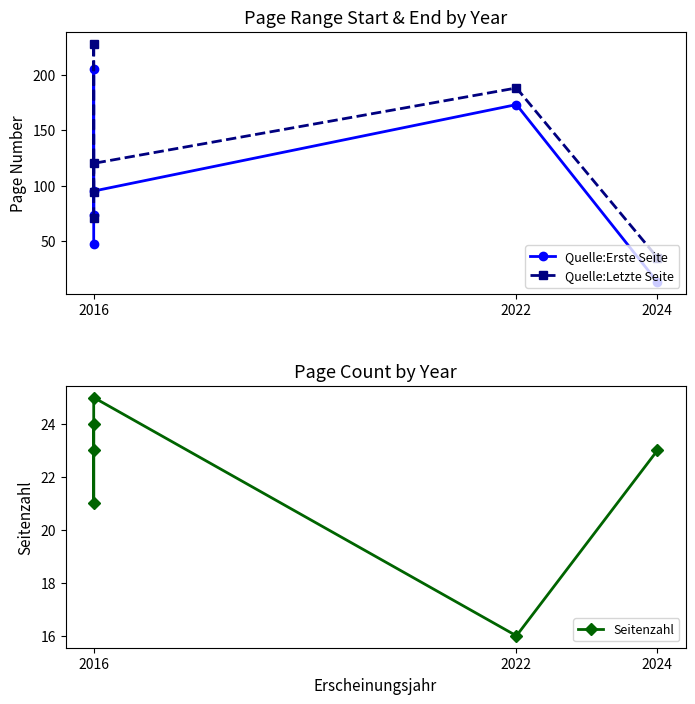

Reading left to right, transcribe all the data shown in this chart.

Quelle:Erste Seite: 47	205	73	95	173	13
Quelle:Letzte Seite: 71	228	94	120	188	35
Seitenzahl: 24	23	21	25	16	23